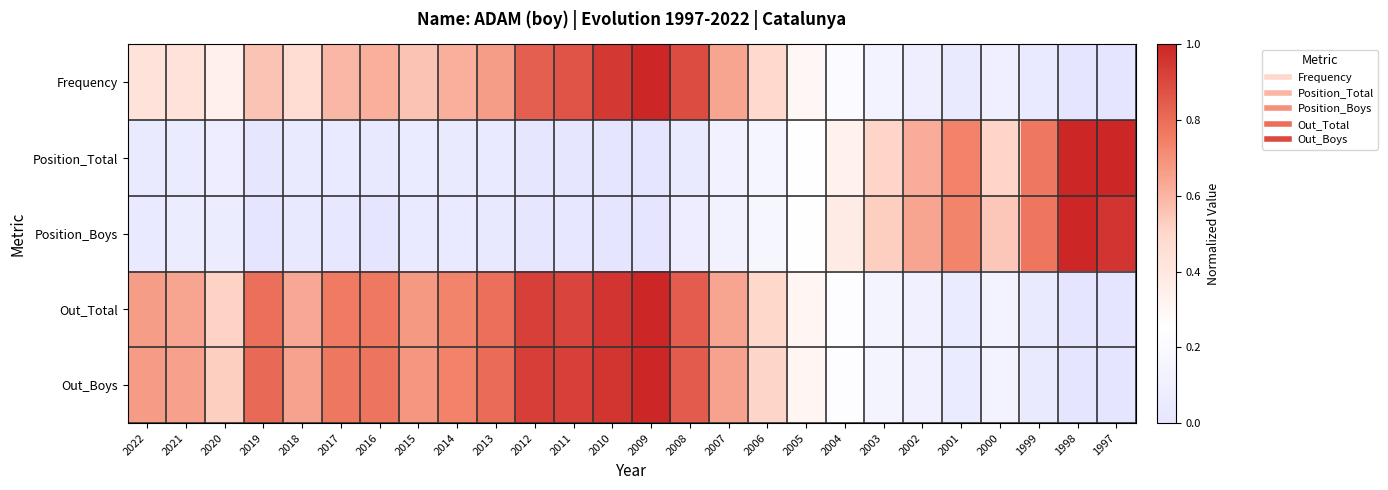

Reading right to left, extract all data points from this chart.

Frequency: 1997=0.0	1998=0.0	1999=0.0	2000=0.1	2001=0.1	2002=0.1	2003=0.1	2004=0.2	2005=0.3	2006=0.5	2007=0.6	2008=0.9	2009=1.0	2010=0.9	2011=0.9	2012=0.8	2013=0.7	2014=0.6	2015=0.6	2016=0.6	2017=0.6	2018=0.5	2019=0.6	2020=0.3	2021=0.4	2022=0.4
Position_Total: 1997=1.0	1998=1.0	1999=0.8	2000=0.5	2001=0.7	2002=0.6	2003=0.5	2004=0.3	2005=0.3	2006=0.2	2007=0.1	2008=0.1	2009=0.0	2010=0.0	2011=0.0	2012=0.0	2013=0.0	2014=0.1	2015=0.1	2016=0.0	2017=0.0	2018=0.1	2019=0.0	2020=0.1	2021=0.1	2022=0.1
Position_Boys: 1997=1.0	1998=1.0	1999=0.8	2000=0.5	2001=0.7	2002=0.6	2003=0.5	2004=0.4	2005=0.3	2006=0.2	2007=0.1	2008=0.1	2009=0.0	2010=0.0	2011=0.0	2012=0.0	2013=0.0	2014=0.0	2015=0.0	2016=0.0	2017=0.0	2018=0.0	2019=0.0	2020=0.1	2021=0.1	2022=0.0
Out_Total: 1997=0.0	1998=0.0	1999=0.1	2000=0.1	2001=0.1	2002=0.1	2003=0.1	2004=0.2	2005=0.3	2006=0.5	2007=0.6	2008=0.8	2009=1.0	2010=1.0	2011=0.9	2012=0.9	2013=0.8	2014=0.7	2015=0.7	2016=0.8	2017=0.8	2018=0.6	2019=0.8	2020=0.5	2021=0.6	2022=0.7
Out_Boys: 1997=0.0	1998=0.0	1999=0.1	2000=0.1	2001=0.1	2002=0.1	2003=0.1	2004=0.2	2005=0.3	2006=0.5	2007=0.7	2008=0.9	2009=1.0	2010=1.0	2011=0.9	2012=0.9	2013=0.8	2014=0.7	2015=0.7	2016=0.8	2017=0.8	2018=0.6	2019=0.8	2020=0.5	2021=0.7	2022=0.7